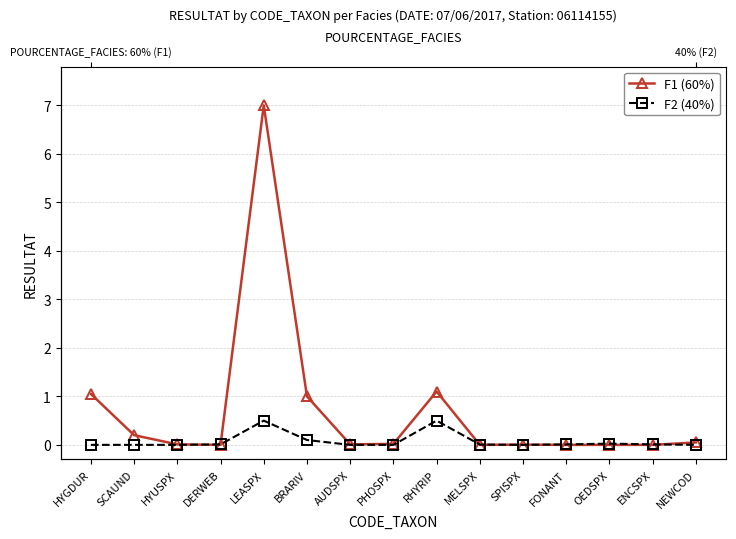

Reading right to left, transcribe all the data shown in this chart.

F1 (60%): 0.1	0.0	0.0	0.0	0.0	0.0	1.1	0.0	0.0	1.0	7.0	0.0	0.0	0.2	1.1
F2 (40%): 0.0	0.0	0.0	0.0	0.0	0.0	0.5	0.0	0.0	0.1	0.5	0.0	0.0	0.0	0.0